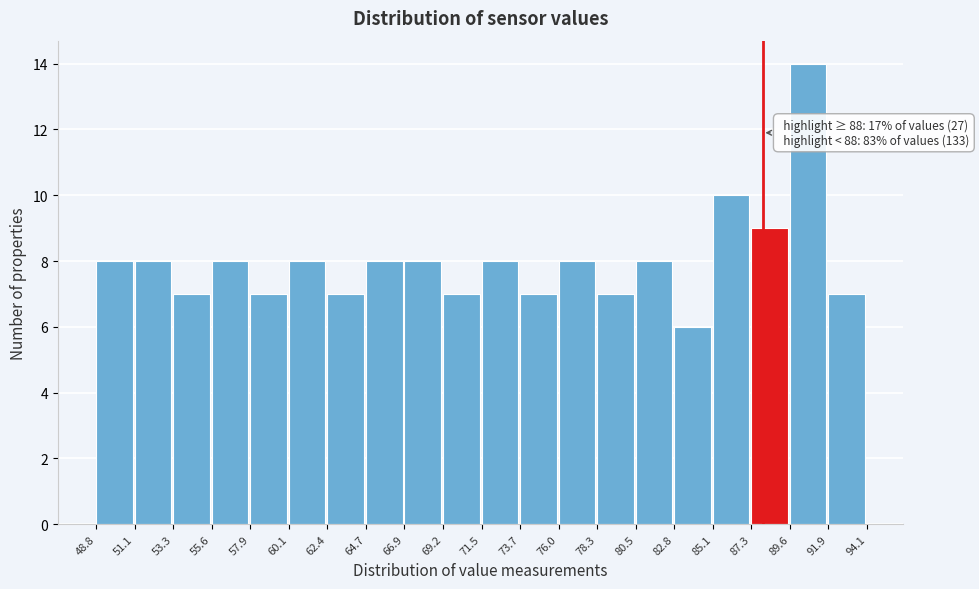

Which range on the x-axis has the tallest bar?

89.6 to 91.9